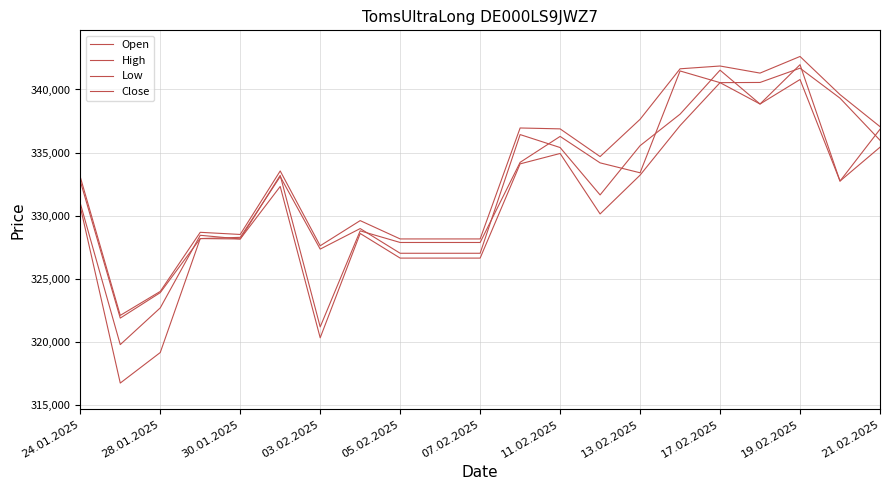

How many interior local peaks does the Low series have?

6